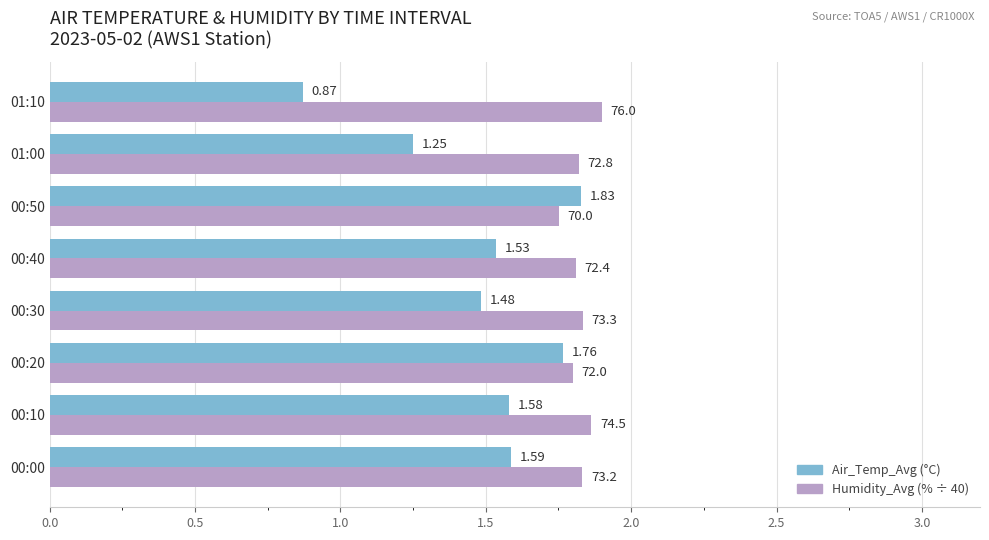

What is the total value across all series at 00:30?

3.3